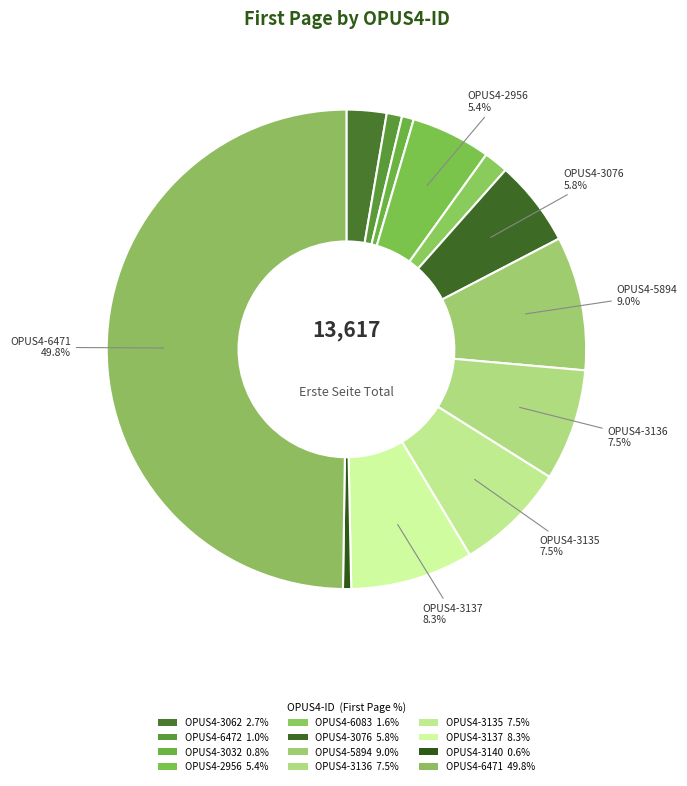

Which has a higher value, OPUS4-3135 or OPUS4-6471?

OPUS4-6471